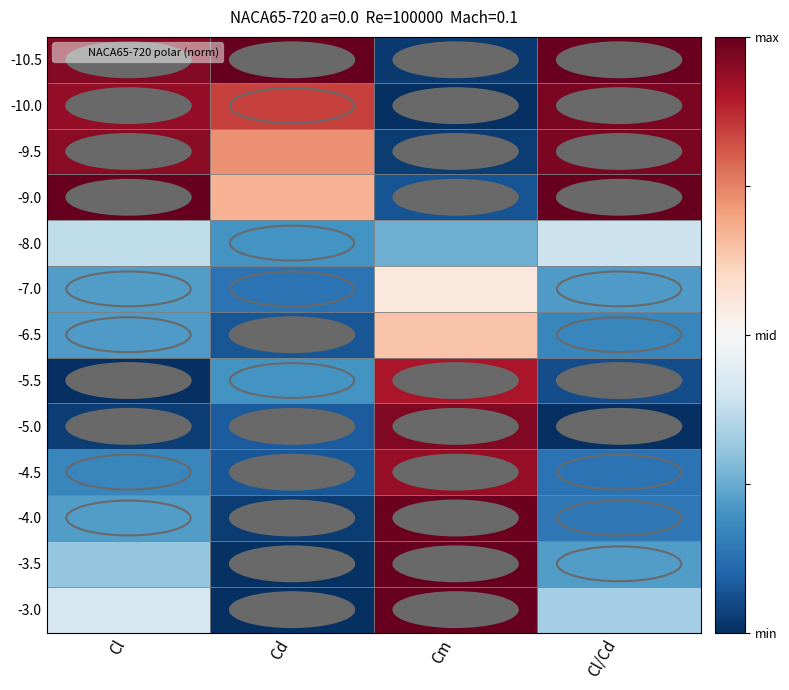

Reading right to left, what are all the values shown in this chart?

-10.5: Cl/Cd=1.0	Cm=-1.0	Cd=1.0	Cl=0.9
-10.0: Cl/Cd=0.9	Cm=-1.0	Cd=0.7	Cl=0.9
-9.5: Cl/Cd=0.9	Cm=-0.9	Cd=0.5	Cl=0.9
-9.0: Cl/Cd=1.0	Cm=-0.9	Cd=0.3	Cl=1.0
-8.0: Cl/Cd=-0.2	Cm=-0.5	Cd=-0.6	Cl=-0.3
-7.0: Cl/Cd=-0.6	Cm=0.1	Cd=-0.7	Cl=-0.6
-6.5: Cl/Cd=-0.7	Cm=0.3	Cd=-0.9	Cl=-0.6
-5.5: Cl/Cd=-0.9	Cm=0.8	Cd=-0.6	Cl=-1.0
-5.0: Cl/Cd=-1.0	Cm=0.9	Cd=-0.8	Cl=-0.9
-4.5: Cl/Cd=-0.7	Cm=0.9	Cd=-0.8	Cl=-0.7
-4.0: Cl/Cd=-0.7	Cm=1.0	Cd=-0.9	Cl=-0.6
-3.5: Cl/Cd=-0.6	Cm=1.0	Cd=-1.0	Cl=-0.4
-3.0: Cl/Cd=-0.3	Cm=1.0	Cd=-1.0	Cl=-0.2